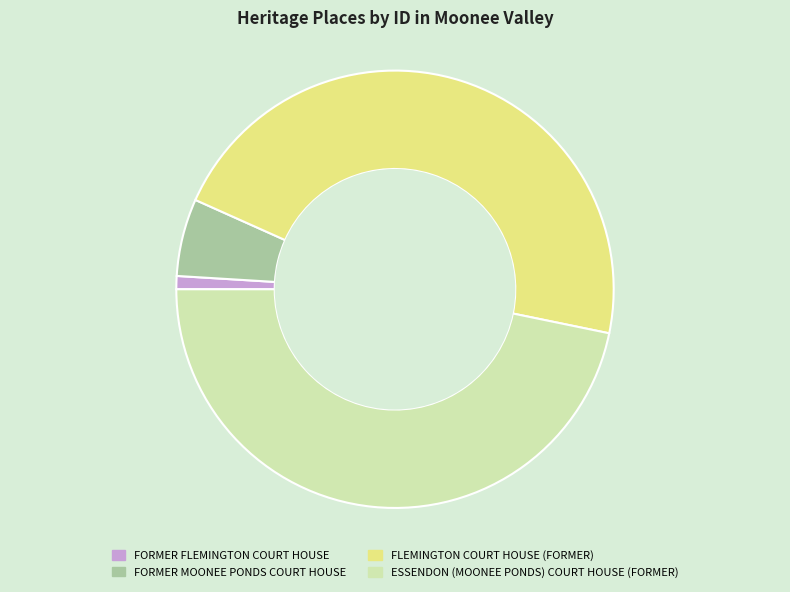

Between FORMER FLEMINGTON COURT HOUSE and FORMER MOONEE PONDS COURT HOUSE, which is larger?

FORMER MOONEE PONDS COURT HOUSE